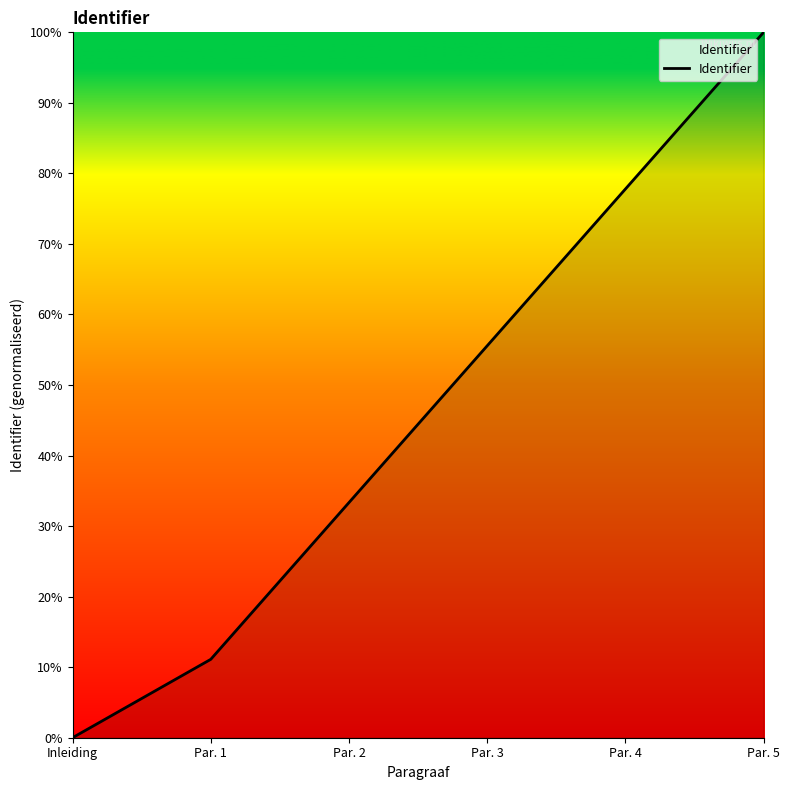

Rank the categories by value from highest to lowest.

Par. 5, Par. 4, Par. 3, Par. 2, Par. 1, Inleiding